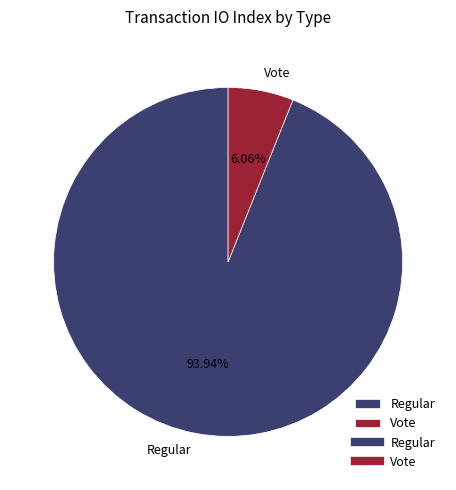

Does Vote account for over 50% of the chart?

No